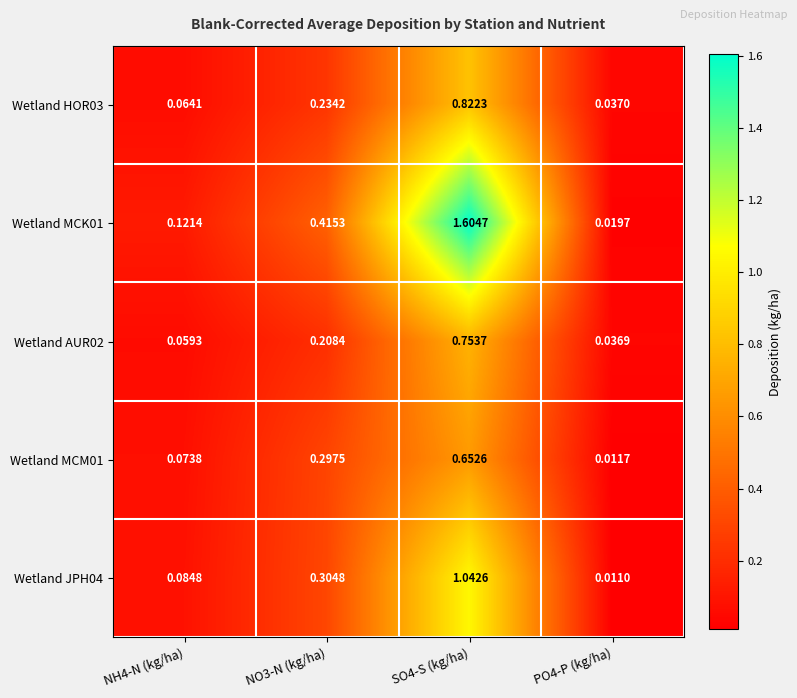

Reading left to right, extract all data points from this chart.

Wetland HOR03: NH4-N (kg/ha)=0.1	NO3-N (kg/ha)=0.2	SO4-S (kg/ha)=0.8	PO4-P (kg/ha)=0.0
Wetland MCK01: NH4-N (kg/ha)=0.1	NO3-N (kg/ha)=0.4	SO4-S (kg/ha)=1.6	PO4-P (kg/ha)=0.0
Wetland AUR02: NH4-N (kg/ha)=0.1	NO3-N (kg/ha)=0.2	SO4-S (kg/ha)=0.8	PO4-P (kg/ha)=0.0
Wetland MCM01: NH4-N (kg/ha)=0.1	NO3-N (kg/ha)=0.3	SO4-S (kg/ha)=0.7	PO4-P (kg/ha)=0.0
Wetland JPH04: NH4-N (kg/ha)=0.1	NO3-N (kg/ha)=0.3	SO4-S (kg/ha)=1.0	PO4-P (kg/ha)=0.0